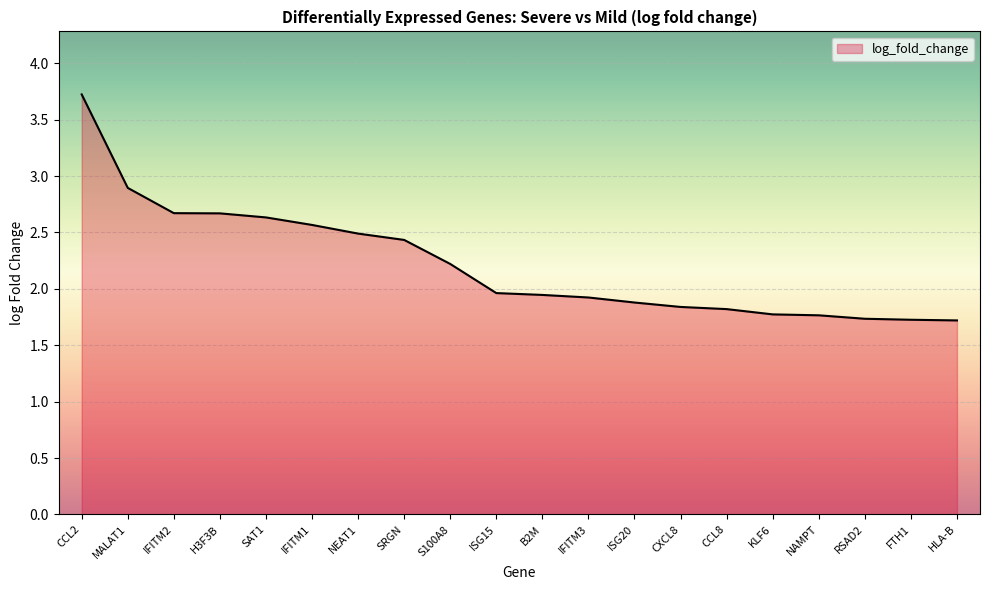

What is the maximum value shown in the chart?

3.7